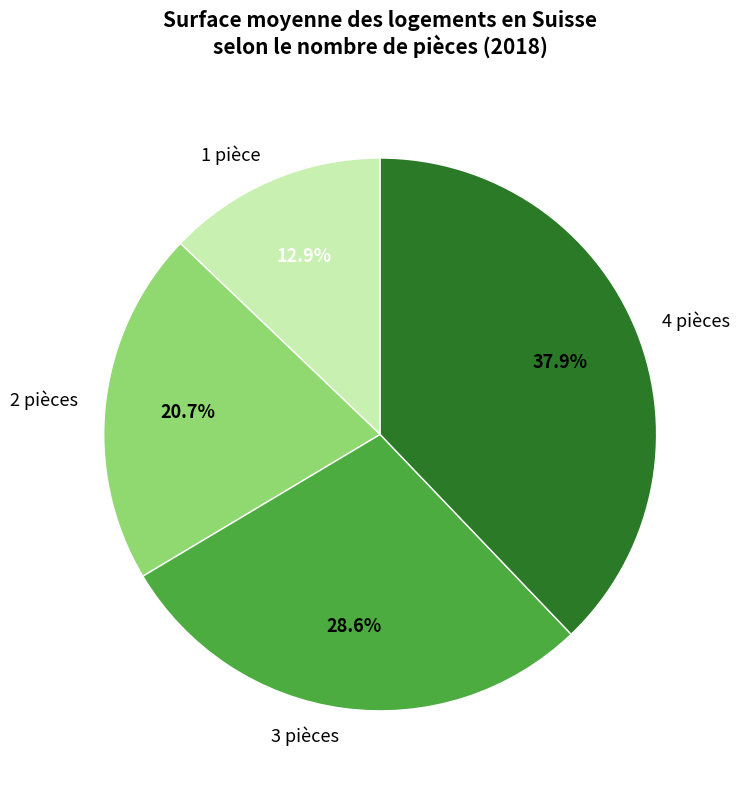

How much of the chart is everything except 1 pièce?

87.1%